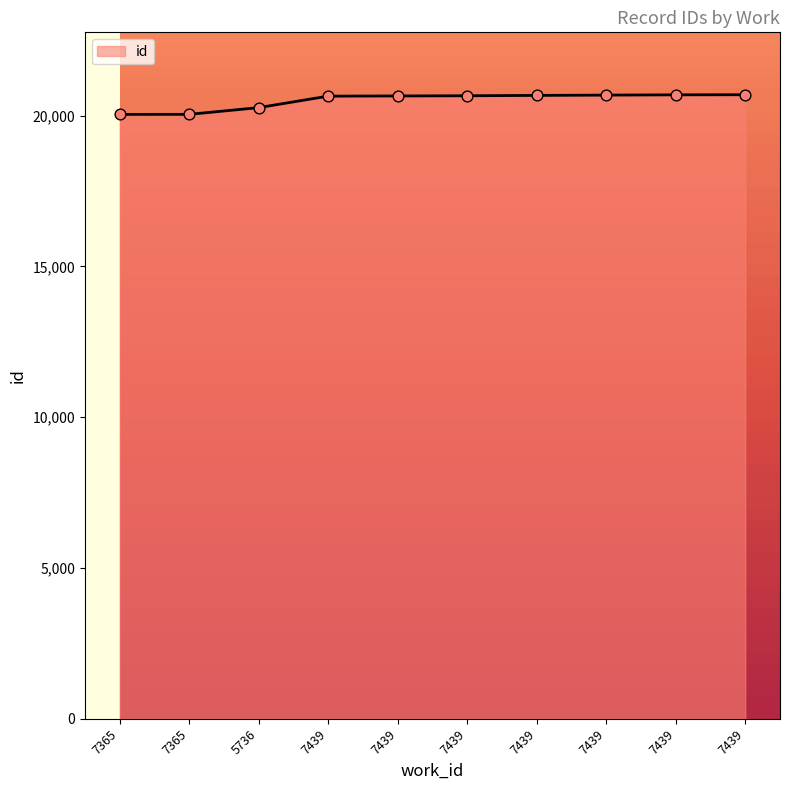

What is the ratio of the value at 7439 to the value at 5736?

1.0